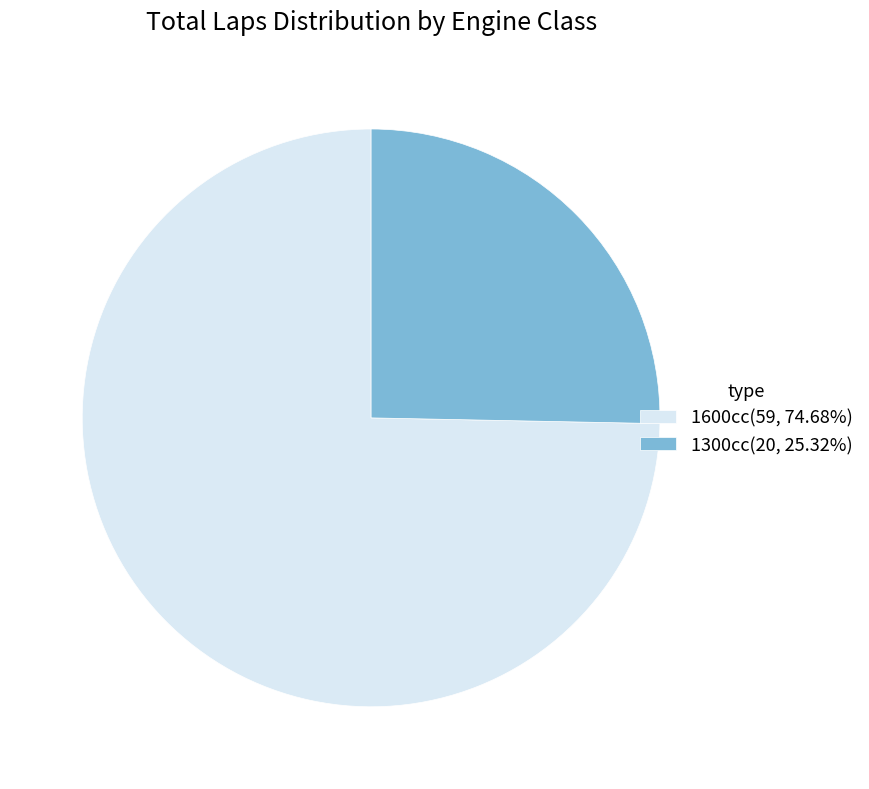

Is the sum of 1300cc(20, 25.32%) and 1600cc(59, 74.68%) greater than half?

Yes